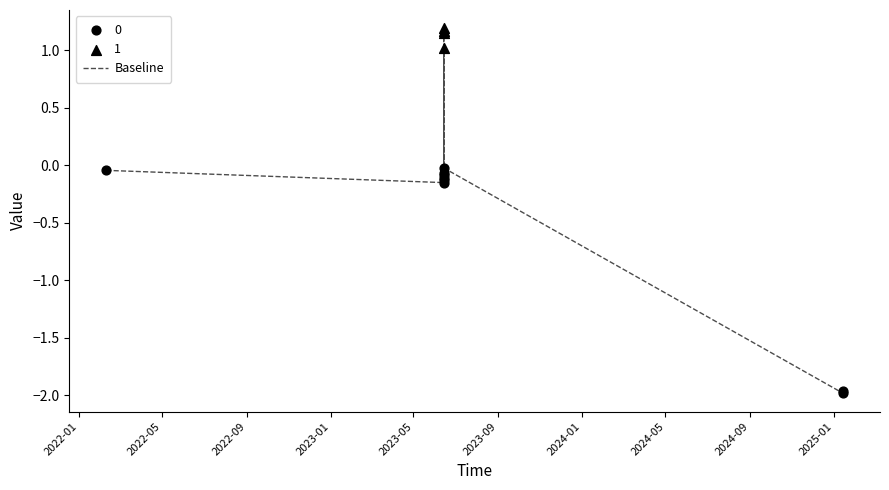

What is the change in value from 2023-01 to 2024-05?

+1.3